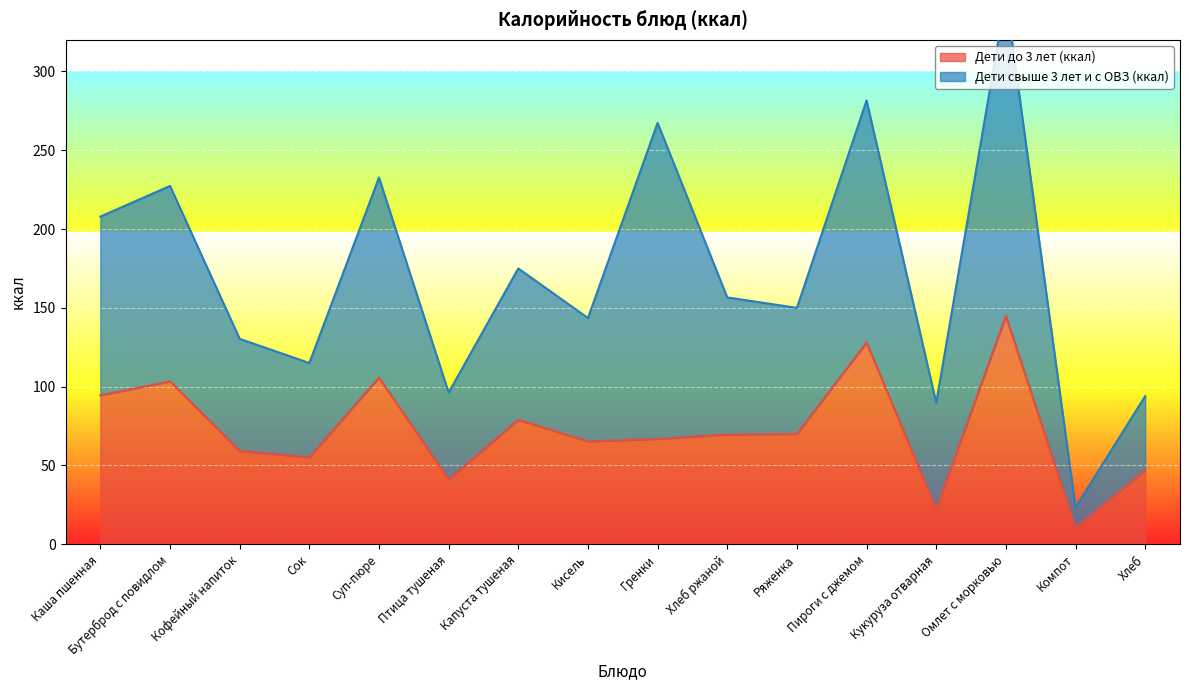

True or false: there are more than 2 points higher than both neighbors.

True